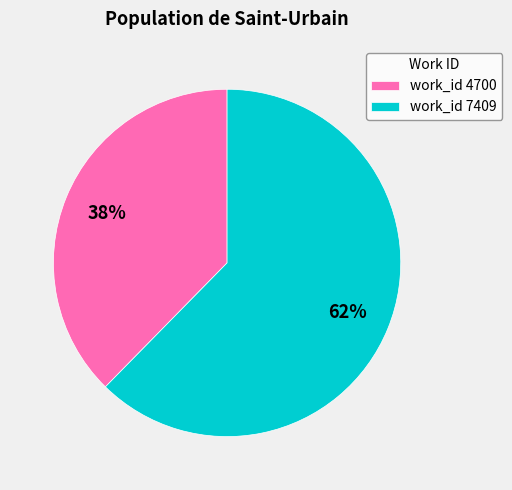

To the nearest percent, what is the average slice percentage?

50%